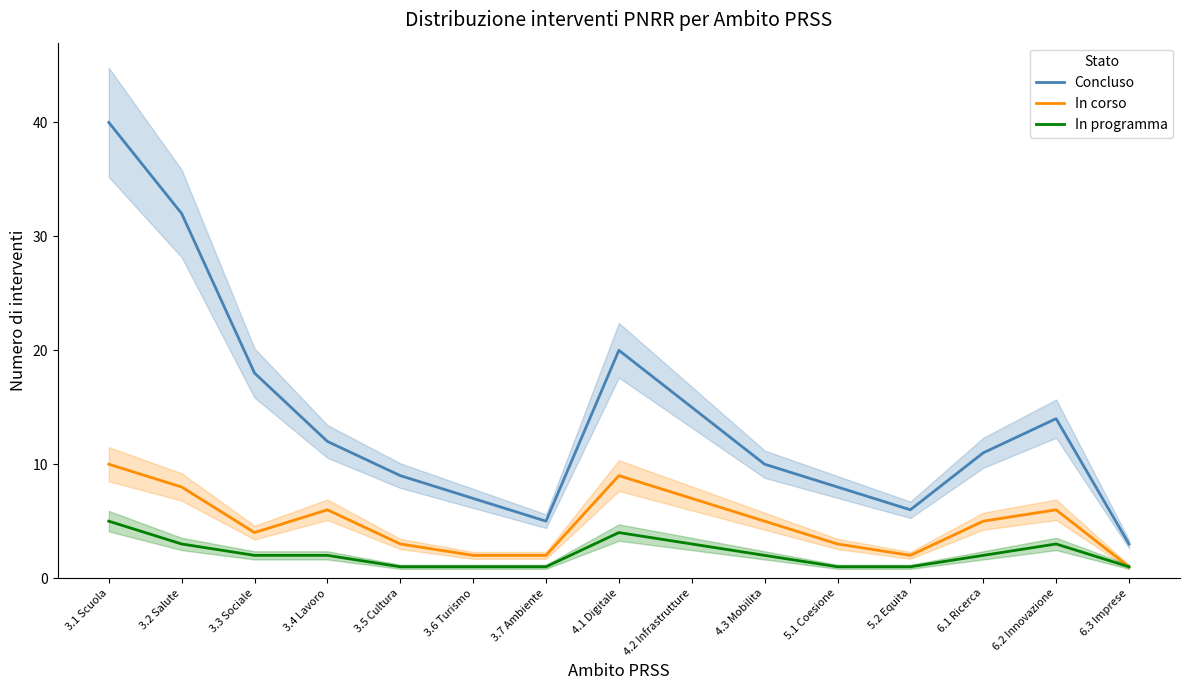

How many values in the Concluso series are below 11?

7